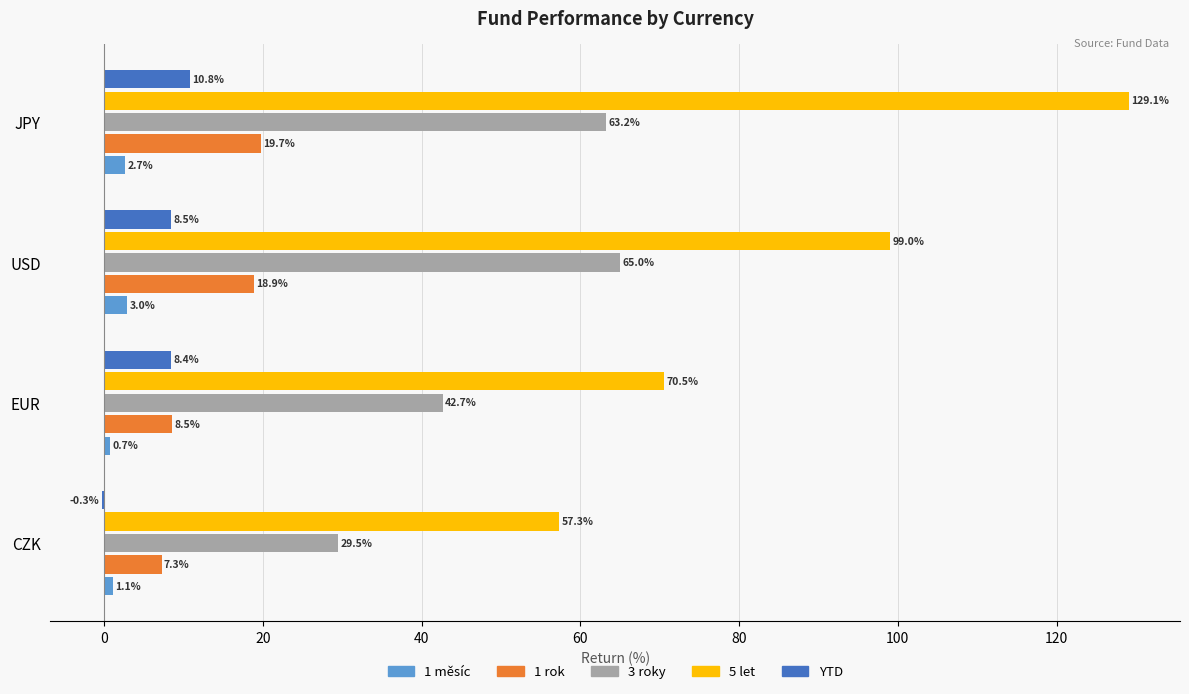

The 1 měsíc series shows 3.0 at USD. True or false?

True